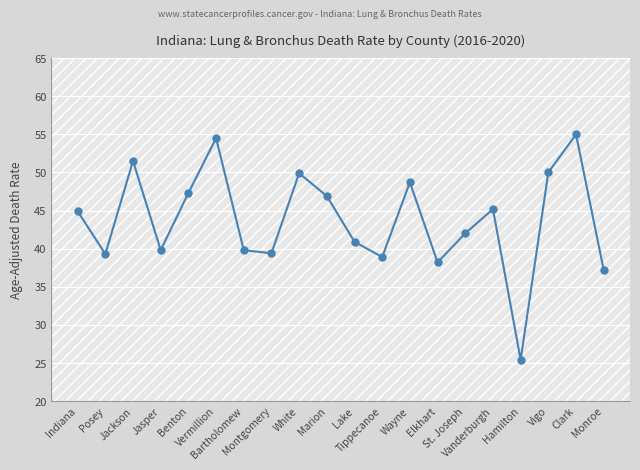

What is the value of the 19th point from the left?

55.0